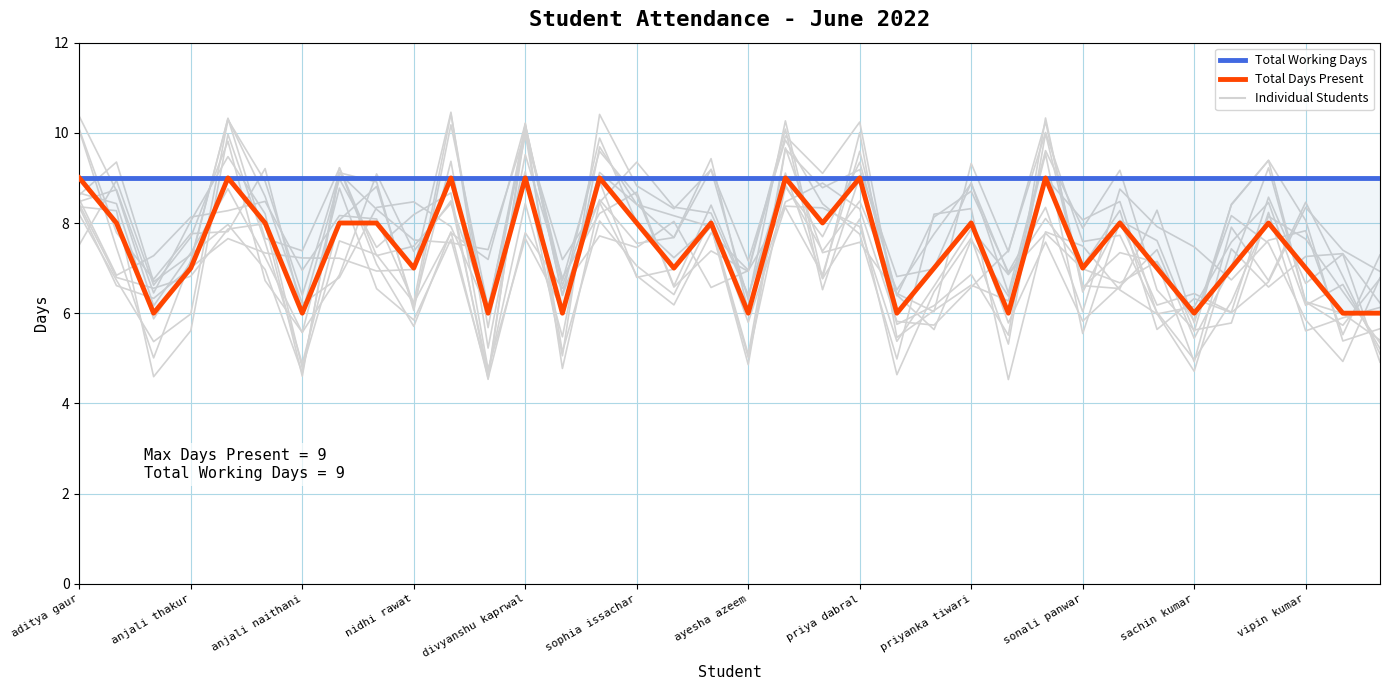

Reading left to right, extract all data points from this chart.

Total Working Days: 9	9	9	9	9	9	9	9	9	9	9	9	9	9	9	9	9	9	9	9	9	9	9	9	9	9	9	9	9	9	9	9	9	9	9	9
Total Days Present: 9	8	6	7	9	8	6	8	8	7	9	6	9	6	9	8	7	8	6	9	8	9	6	7	8	6	9	7	8	7	6	7	8	7	6	6